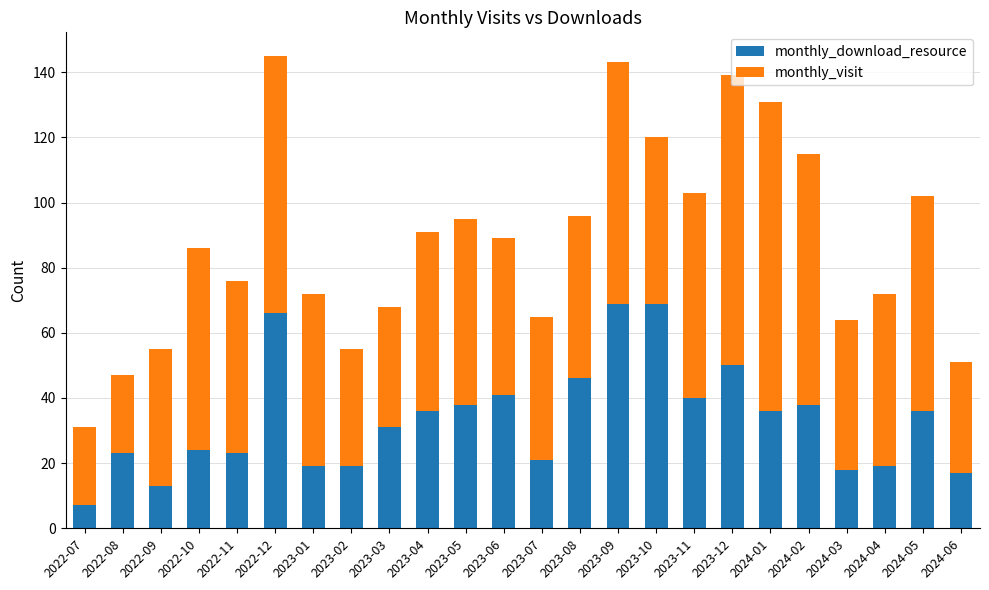

Is it true that monthly_download_resource equals 19 at 2024-04?

True